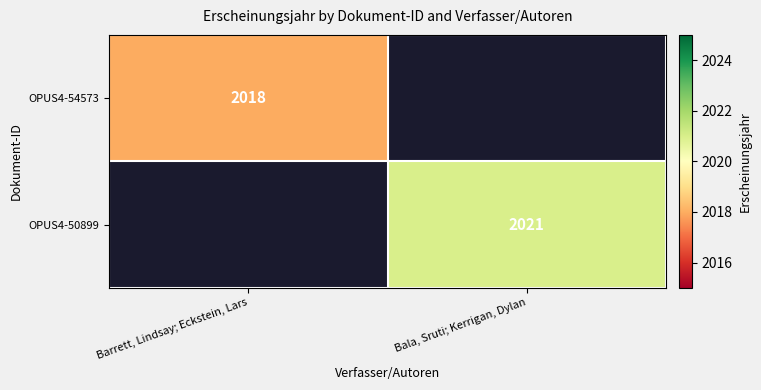

True or false: OPUS4-54573 has a value of 2910 at Barrett, Lindsay; Eckstein, Lars.

False